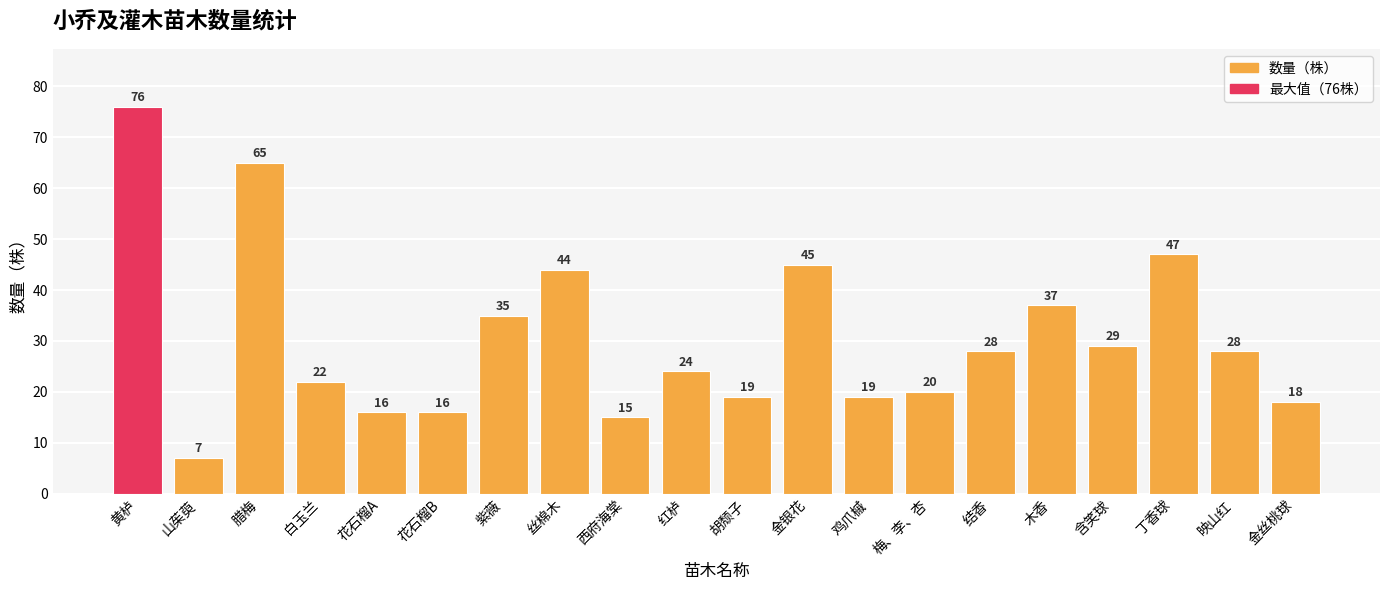

Which label corresponds to the largest value in the chart?

黄栌